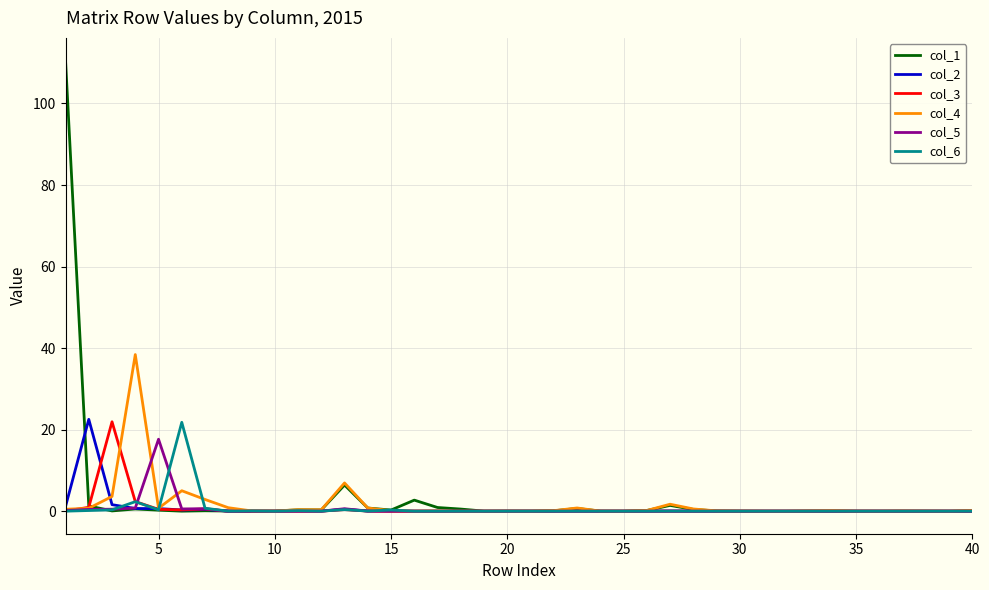

What is the highest value of the col_2 series?

22.5